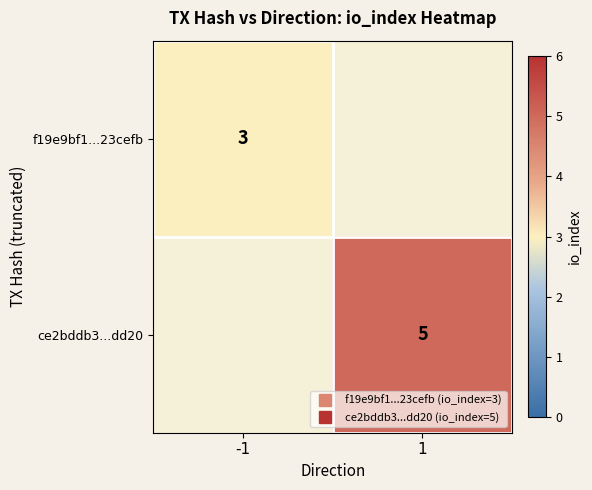

At how many categories does at least one series exceed 3?

1